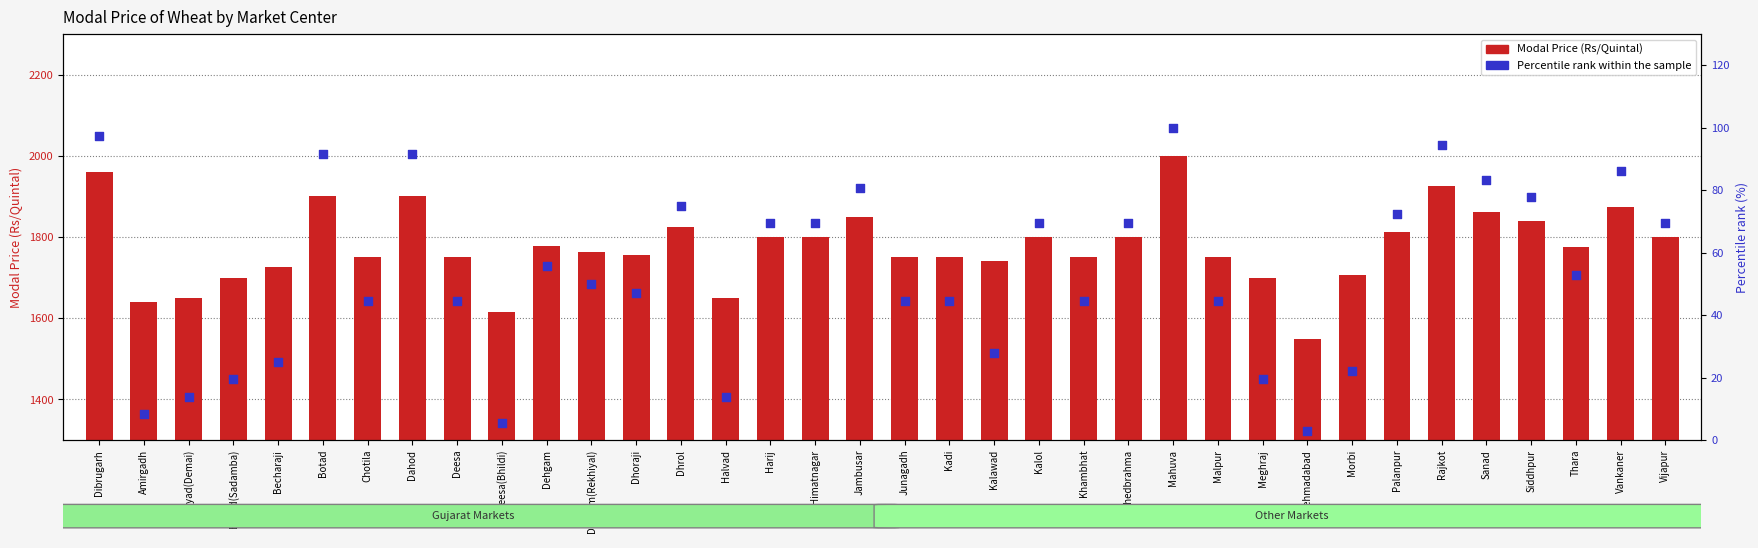

Which series has the largest total across all categories?

Modal Price